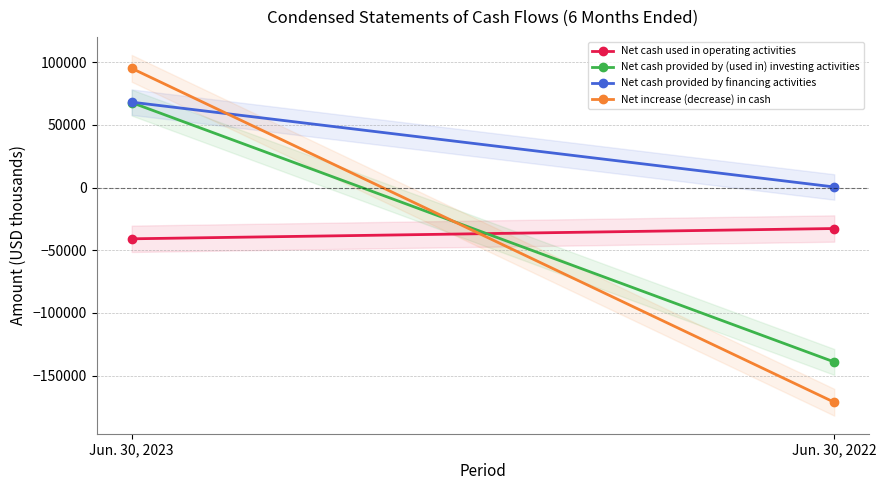

Reading right to left, extract all data points from this chart.

Net cash used in operating activities: -32664	-40871
Net cash provided by (used in) investing activities: -139153	67849
Net cash provided by financing activities: 499	68188
Net increase (decrease) in cash: -171318	95166